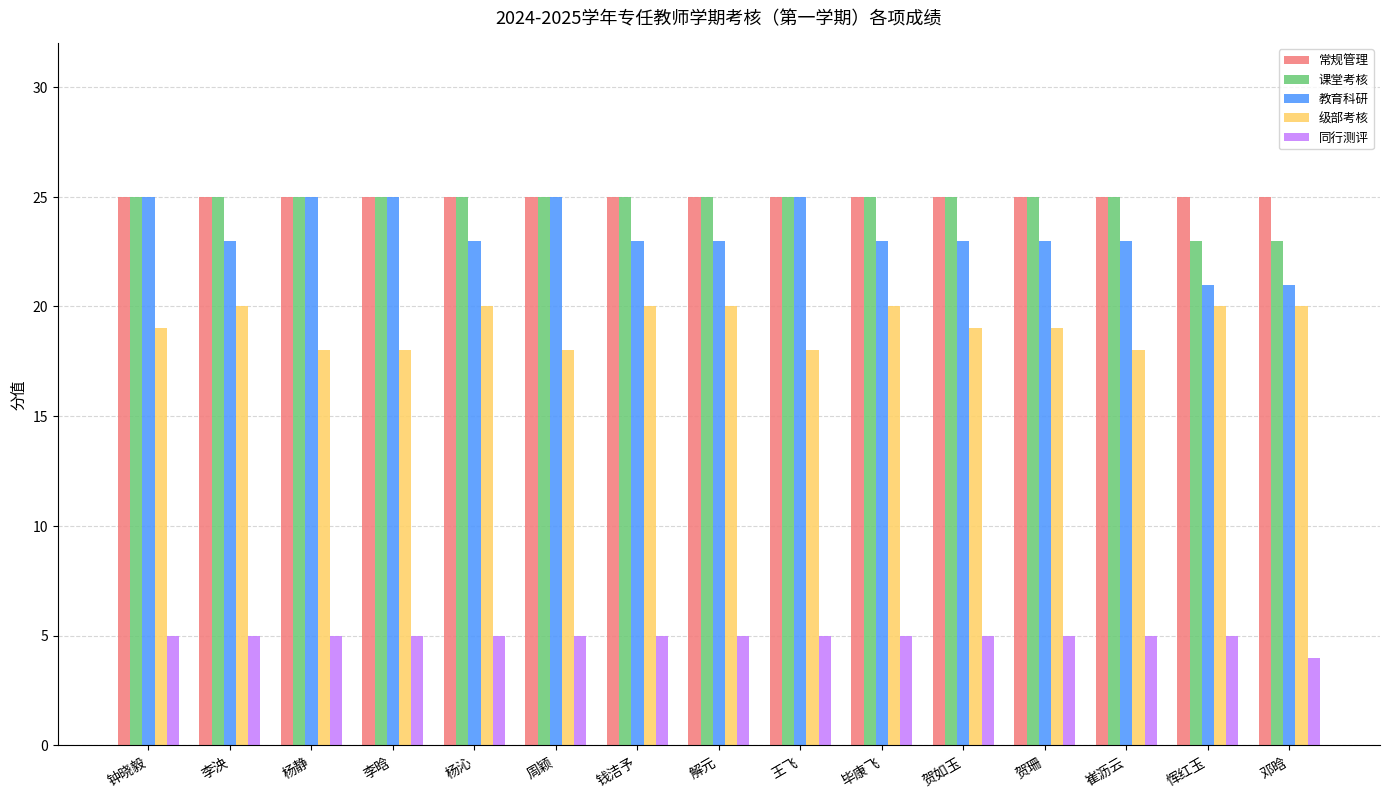

What is the lowest value of the 教育科研 series?

21